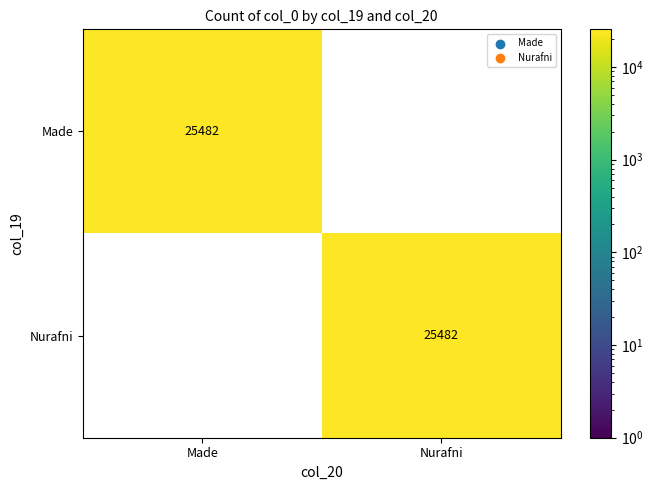

Is it true that Made equals 25482 at Made?

True